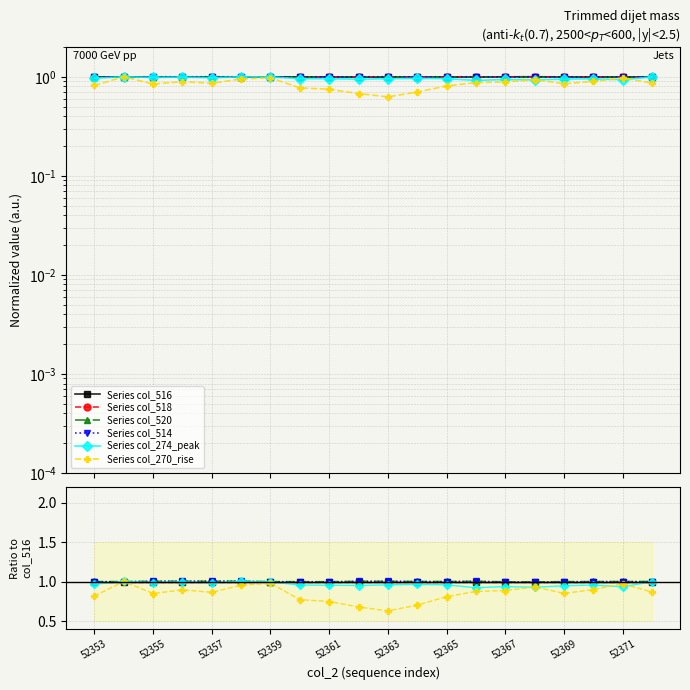

True or false: Series col_516 has more than 2 points higher than both neighbors.

False